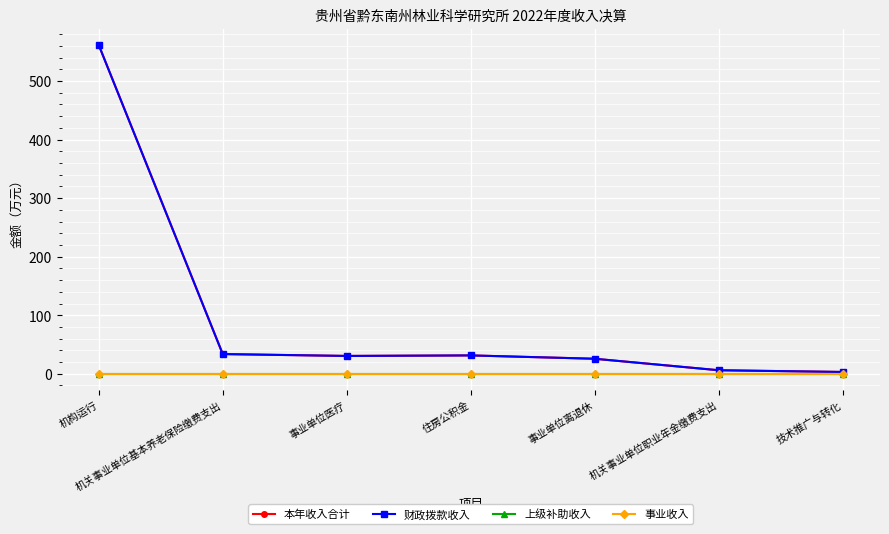

True or false: 上级补助收入 and 财政拨款收入 intersect in this chart.

False